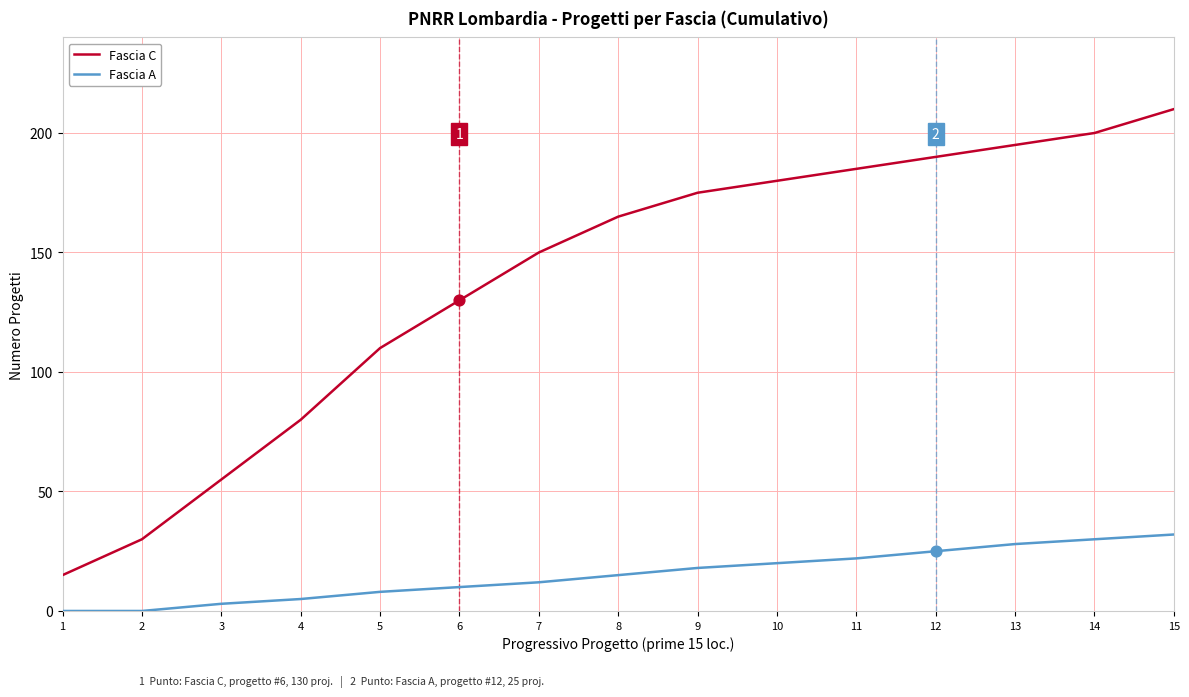

Which series has the widest spread of values?

Fascia C